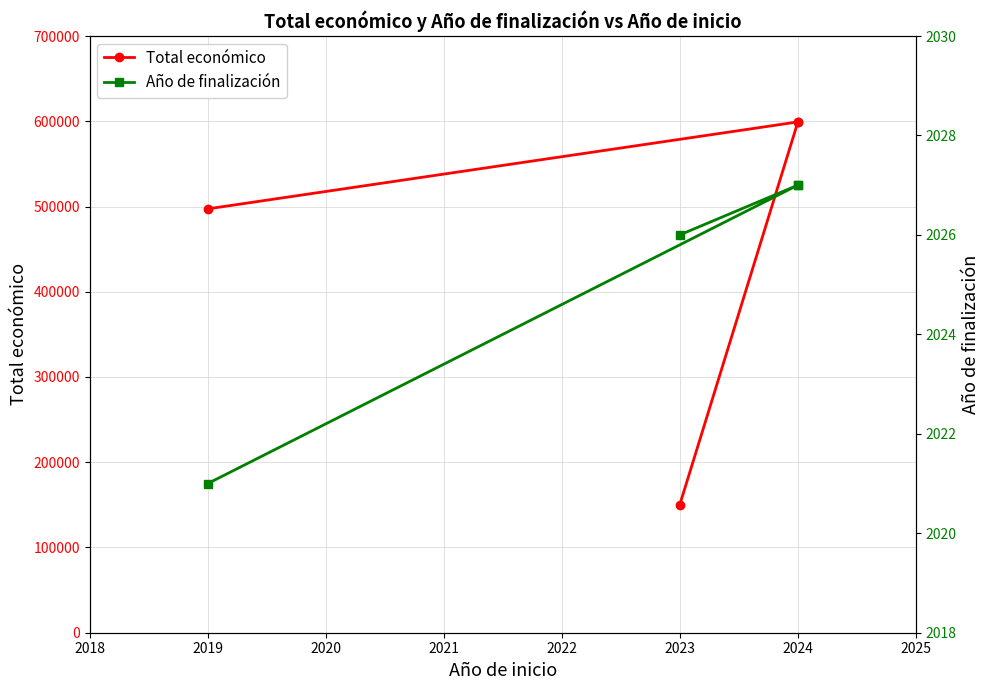

Which series changed the most between 2023 and 2019?

Total económico